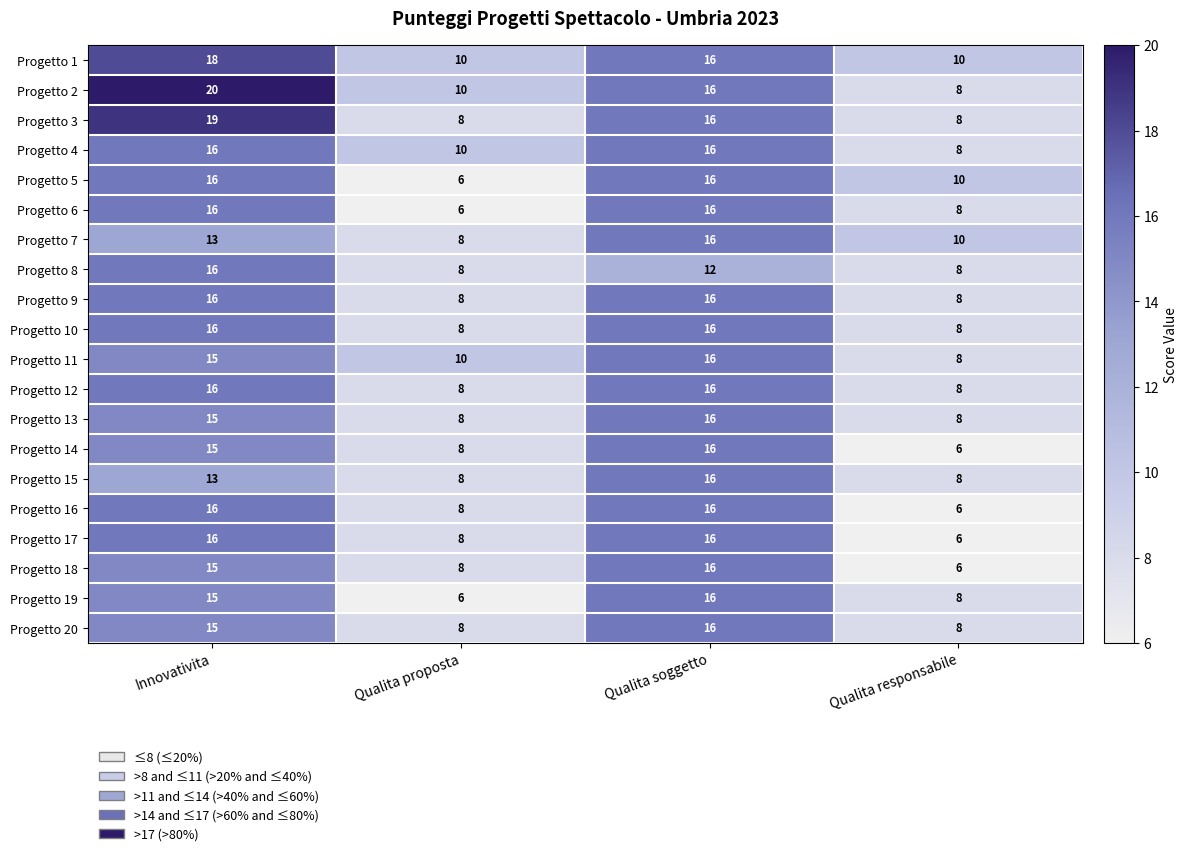

Is it true that Progetto 13 equals 7 at Innovativita?

False